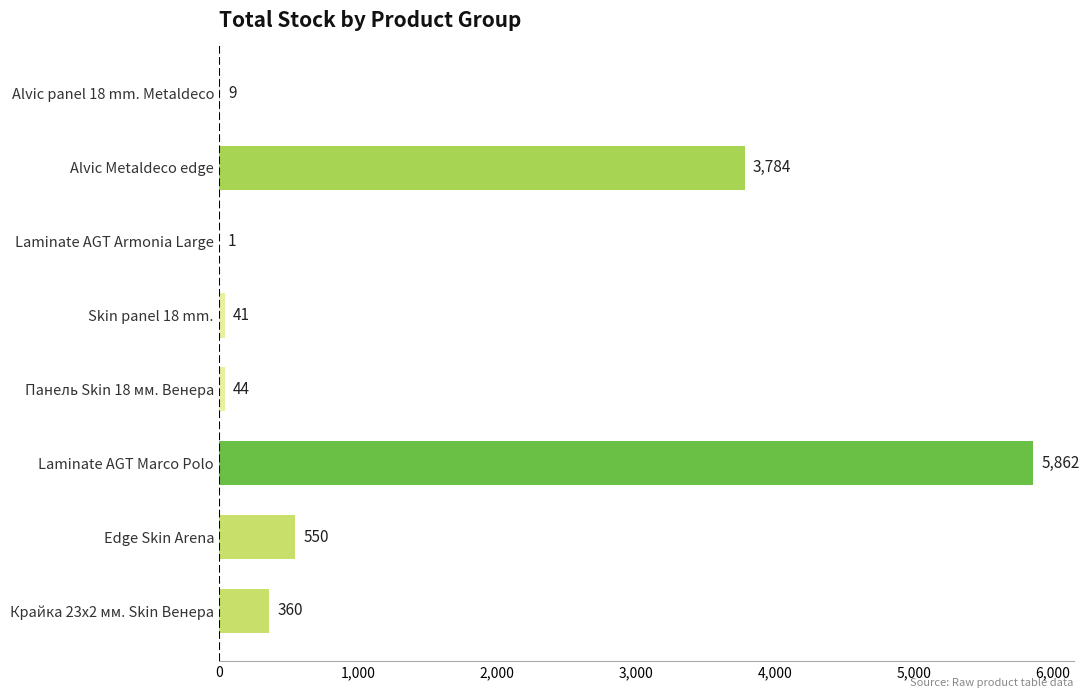

What is the sum of the values at Крайка 23x2 мм. Skin Венера and Панель Skin 18 мм. Венера?

404